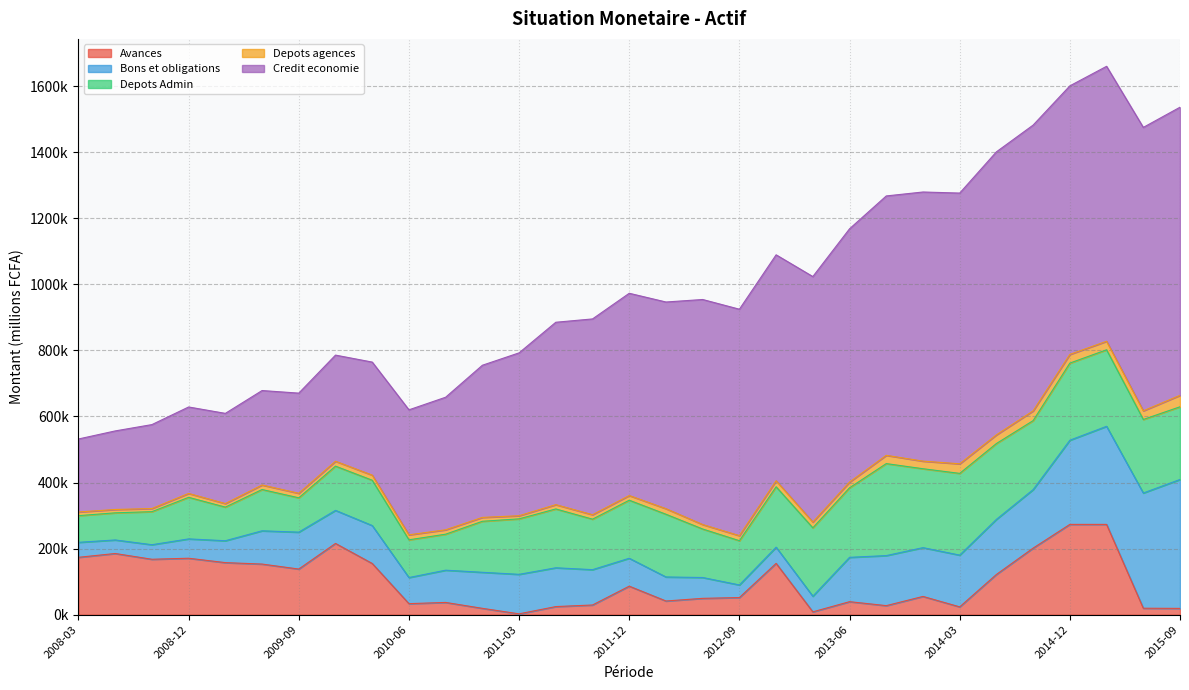

Which series has the widest spread of values?

Credit economie